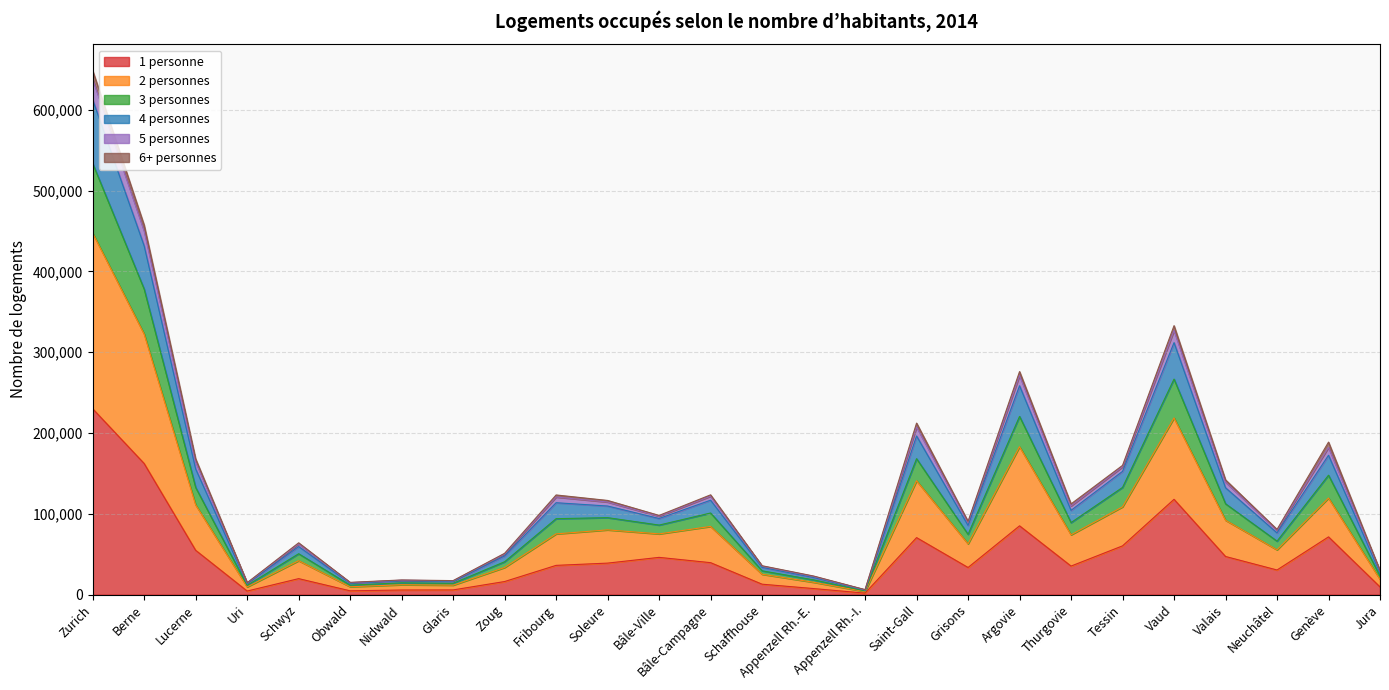

What position from the left is Schaffhouse?

14